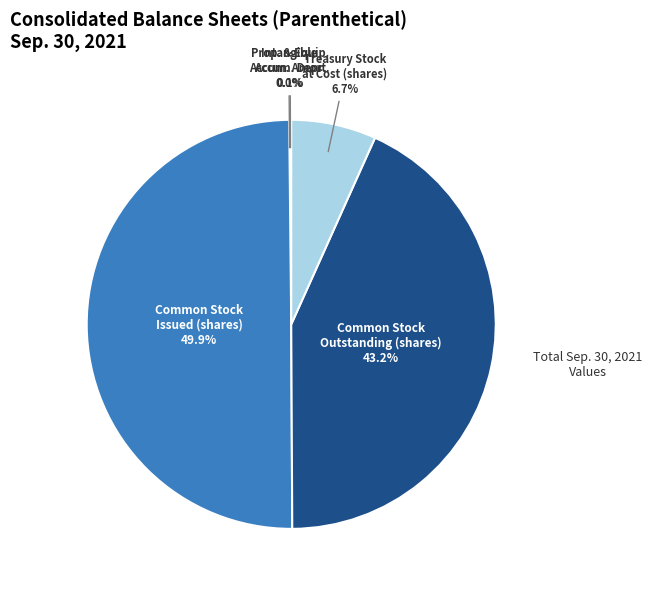

Is the sum of Common Stock Outstanding (shares) and Common Stock Issued (shares) greater than half?

Yes